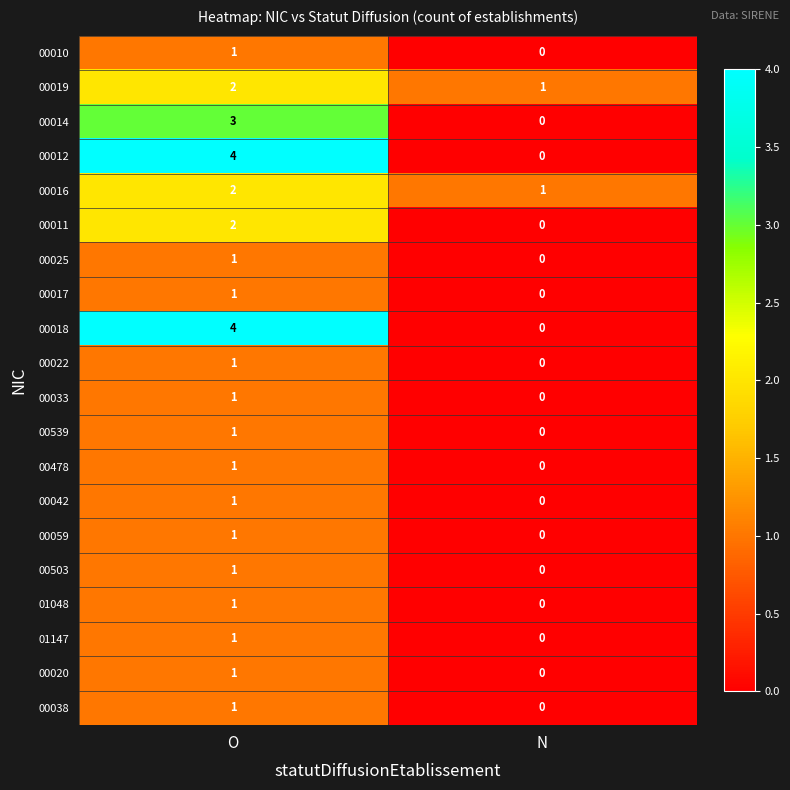

True or false: 00038 has a value of 0 at N.

True